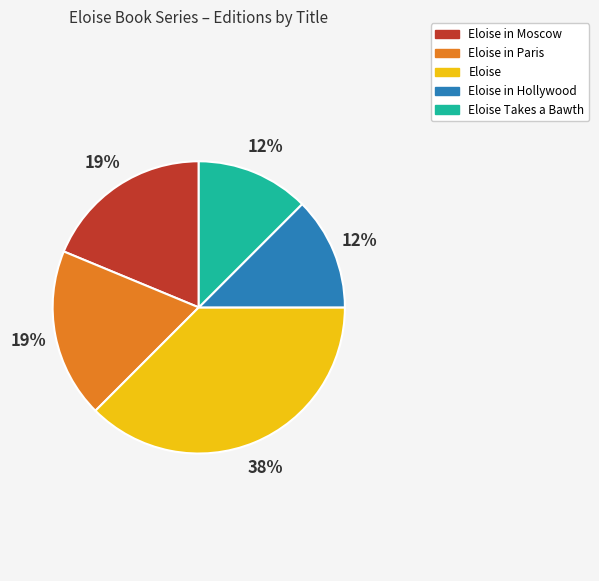

Is there any slice that represents more than half of the pie?

No